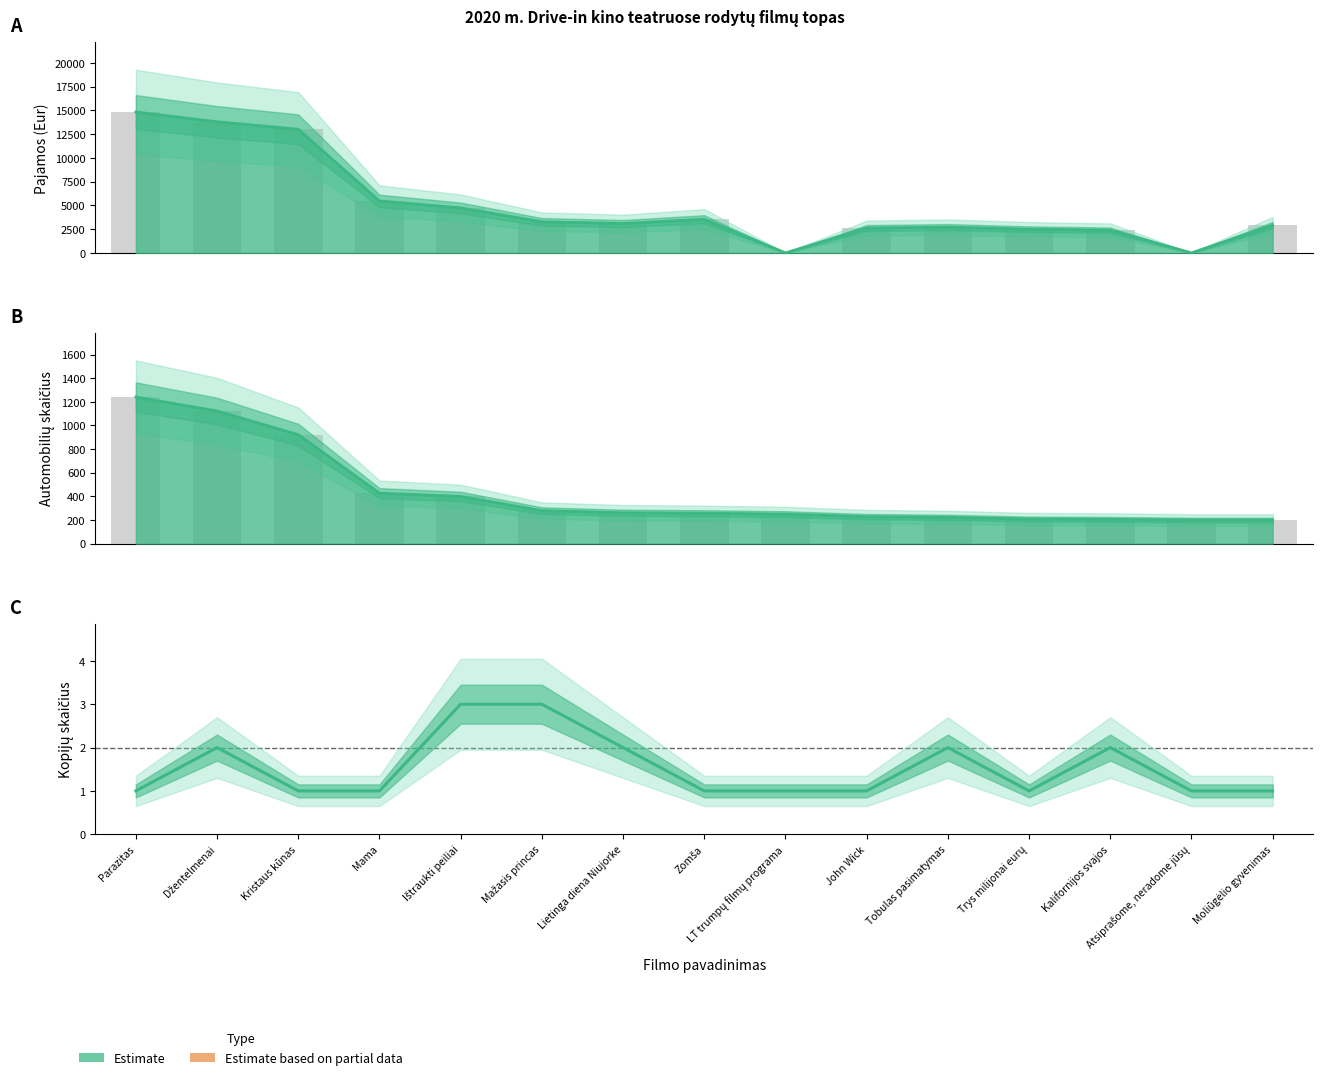

The value of Pajamos (Eur) at Trys milijonai eurų is 3305.9. True or false?

False